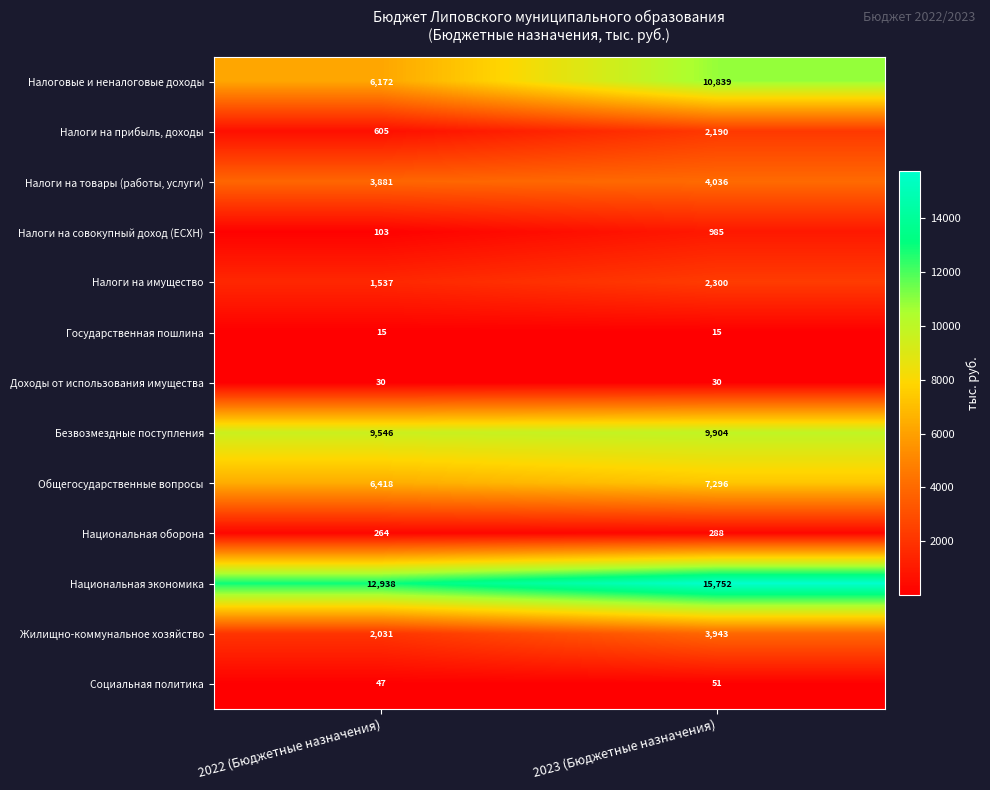

Reading right to left, transcribe all the data shown in this chart.

Налоговые и неналоговые доходы: 10839	6172
Налоги на прибыль, доходы: 2190	605
Налоги на товары (работы, услуги): 4036	3881
Налоги на совокупный доход (ЕСХН): 985	103
Налоги на имущество: 2300	1537
Государственная пошлина: 15	15
Доходы от использования имущества: 30	30
Безвозмездные поступления: 9904	9546
Общегосударственные вопросы: 7296	6418
Национальная оборона: 288	264
Национальная экономика: 15752	12938
Жилищно-коммунальное хозяйство: 3943	2031
Социальная политика: 51	47